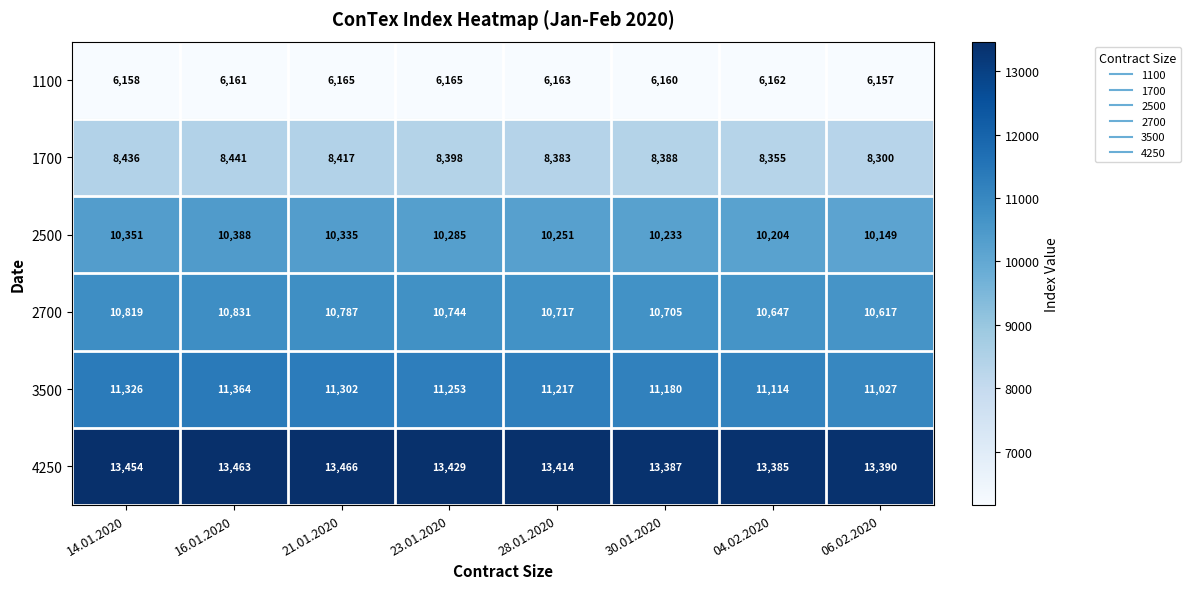

What is the spread (max minus min) of values at 30.01.2020?

7227